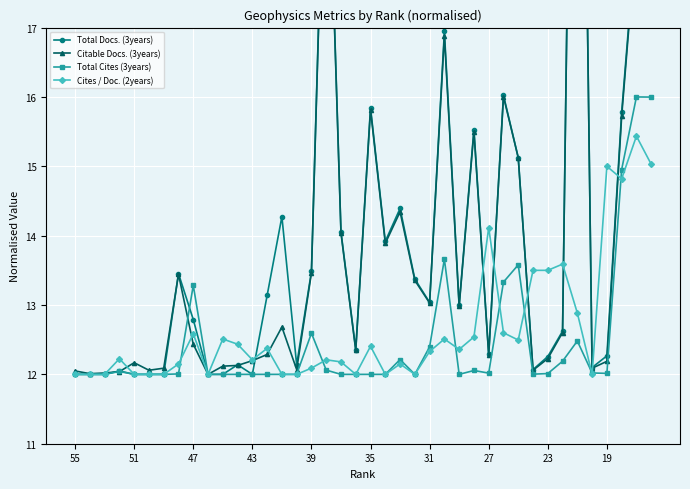

What is the lowest value of the Cites / Doc. (2years) series?

12.0